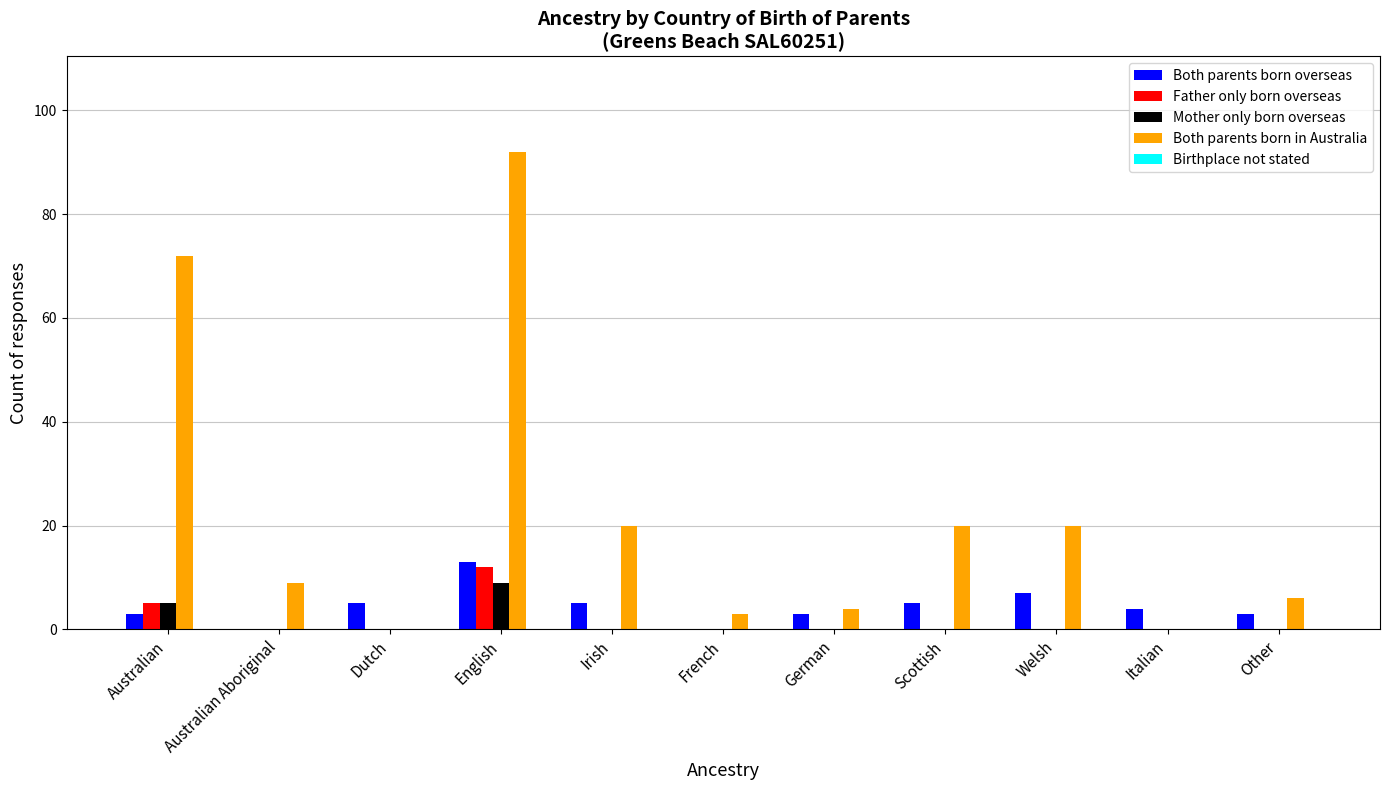

Which series changed the most between German and Other?

Both parents born in Australia